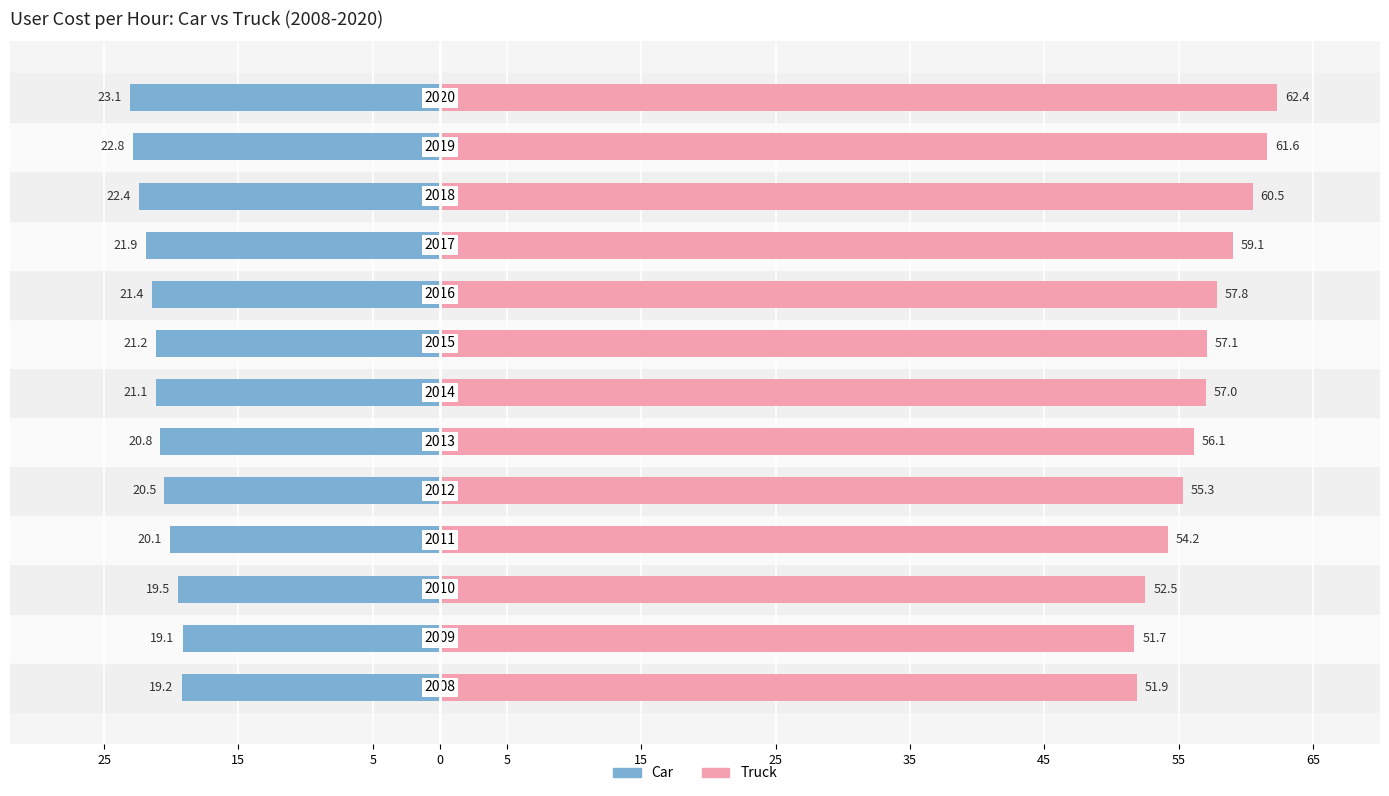

List the series in order of their peak value, highest first.

Truck, Car